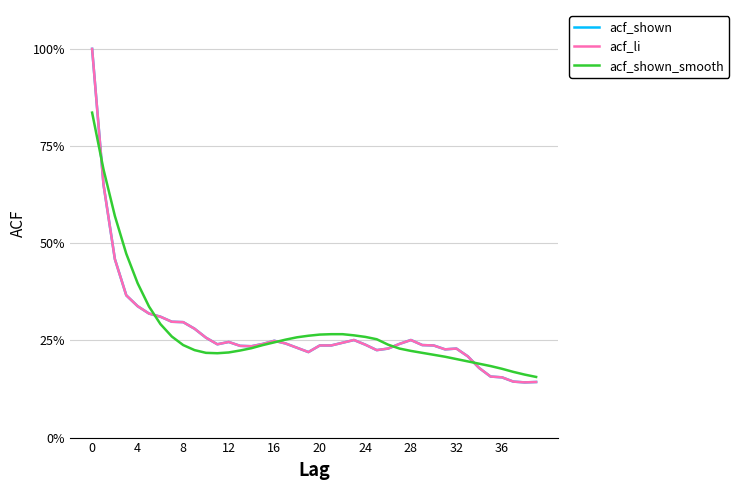

Where is the first local minimum for acf_shown_smooth?

11